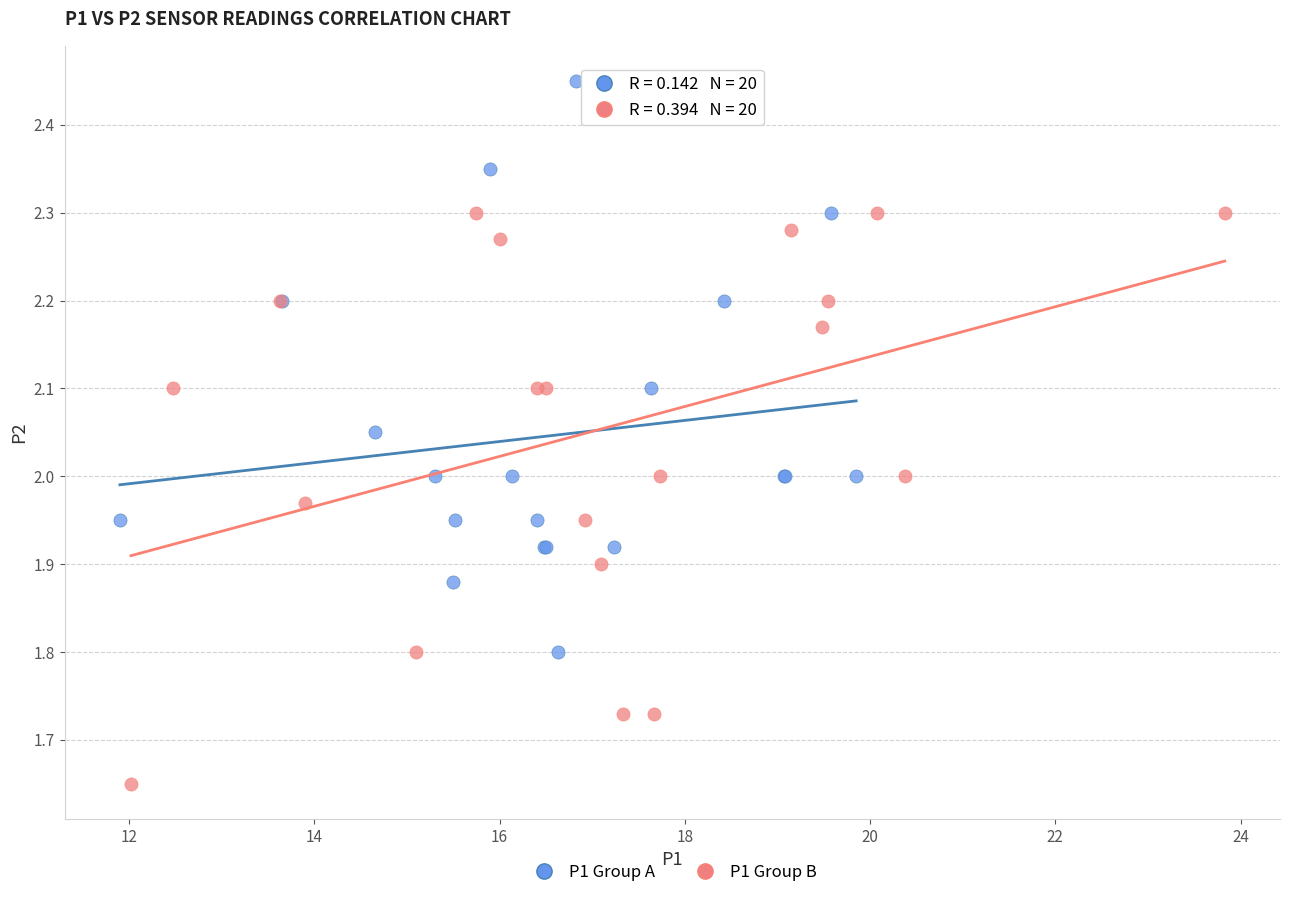

Which series reaches the minimum Y coordinate?

P1 Group B